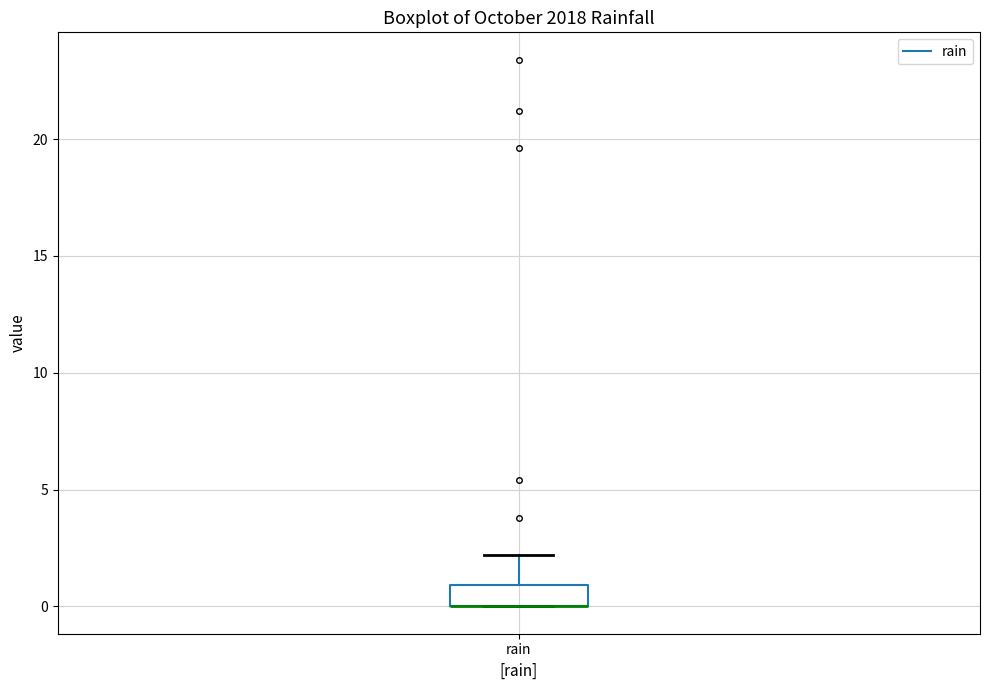

Where is the lower edge of the box for rain on the y-axis? The values are not printed on the chart, so give them approximately, as read against the axis.

0